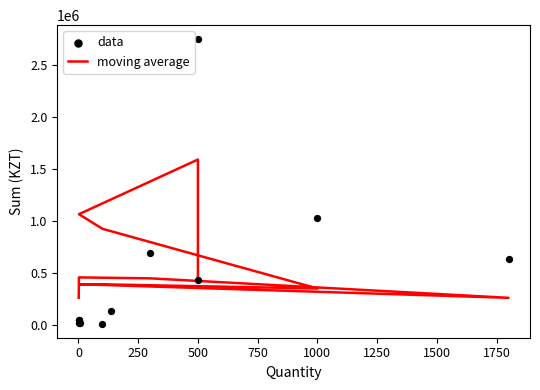

Which series reaches the maximum Y coordinate?

data